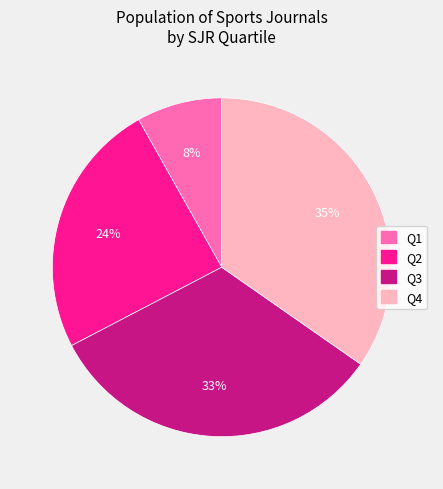

Between Q4 and Q3, which is larger?

Q4